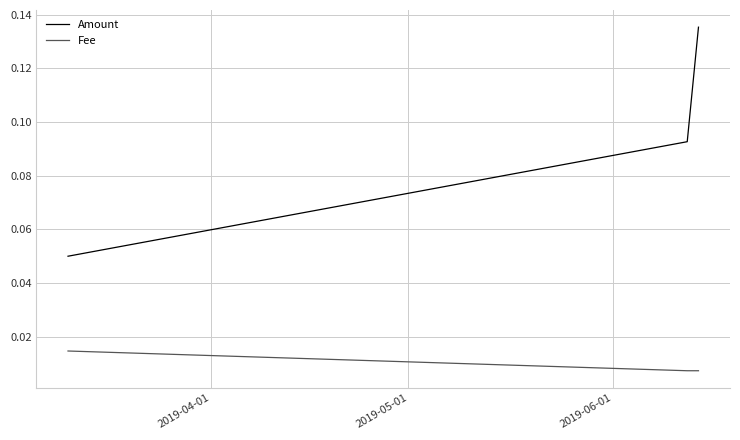

Count the Amount values in the range 0 to 1.

3